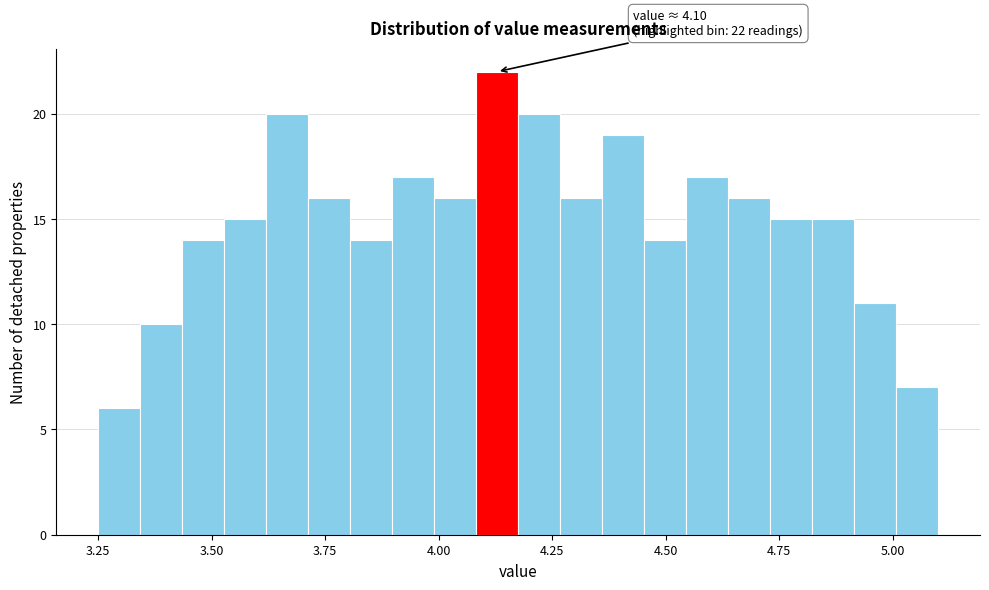

Read against the x-axis, roughly where is the centre of the tallest bar?

4.15